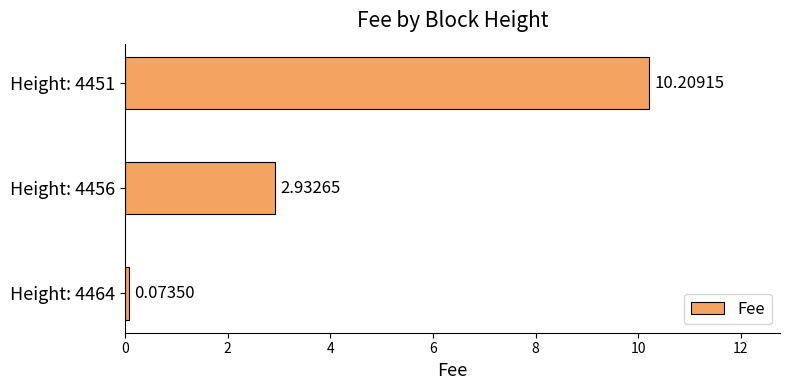

What is the sum of the values at Height: 4456 and Height: 4451?

13.1